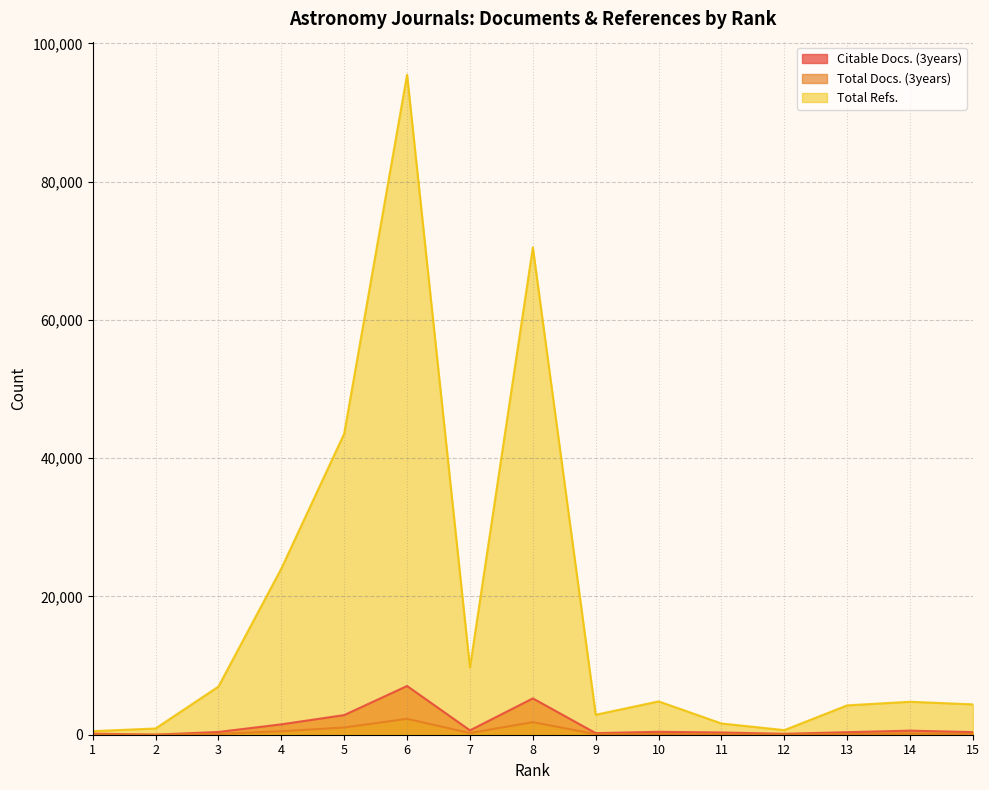

Rank the series at 7 from highest to lowest value.

Total Refs., Citable Docs. (3years), Total Docs. (3years)